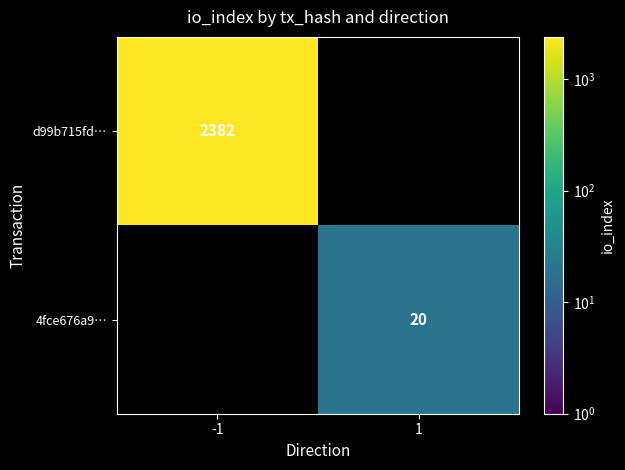

Is it true that d99b715fd… equals 3635 at -1?

False